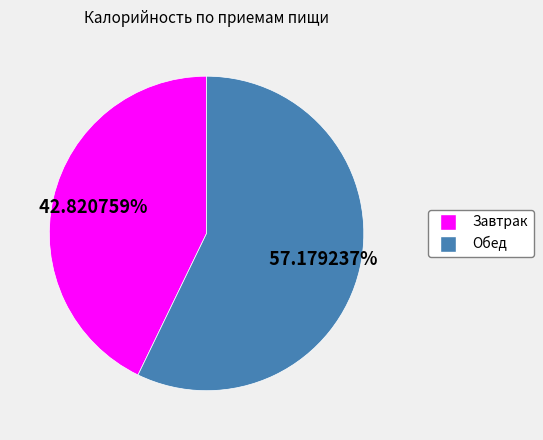

What is the largest slice in the pie chart?

Обед